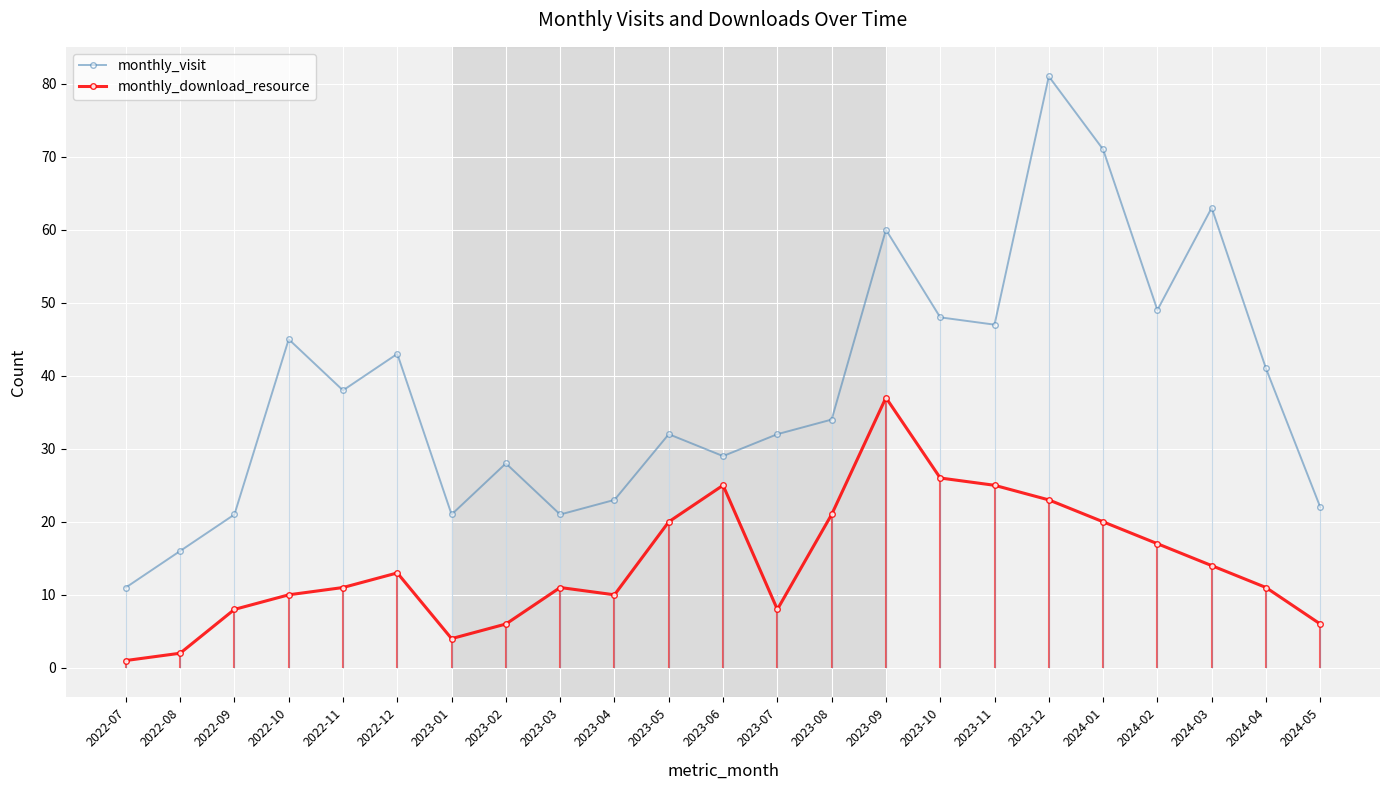

What is the sum of the monthly_download_resource values at 2024-03 and 2022-11?

25